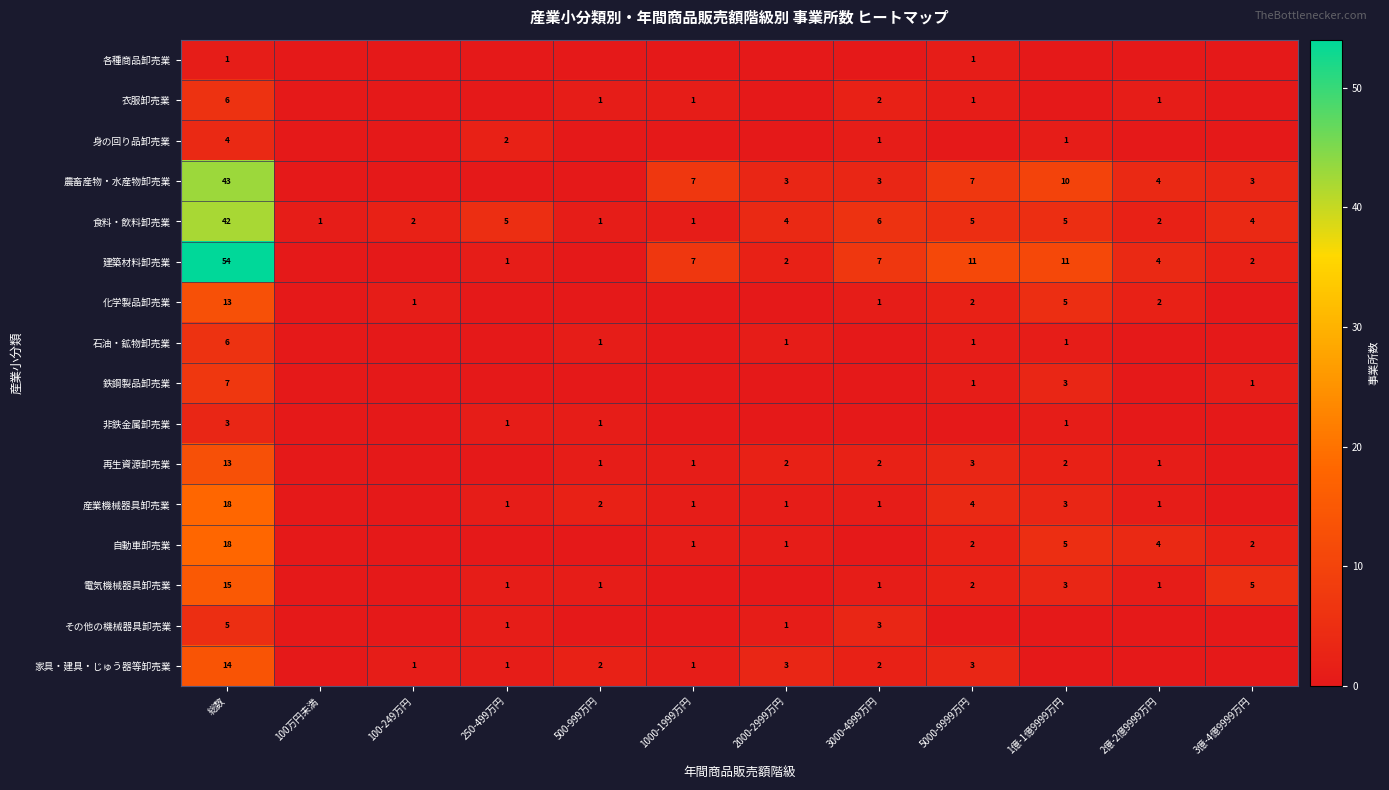

Which category has the lowest value across all series?

100万円未満